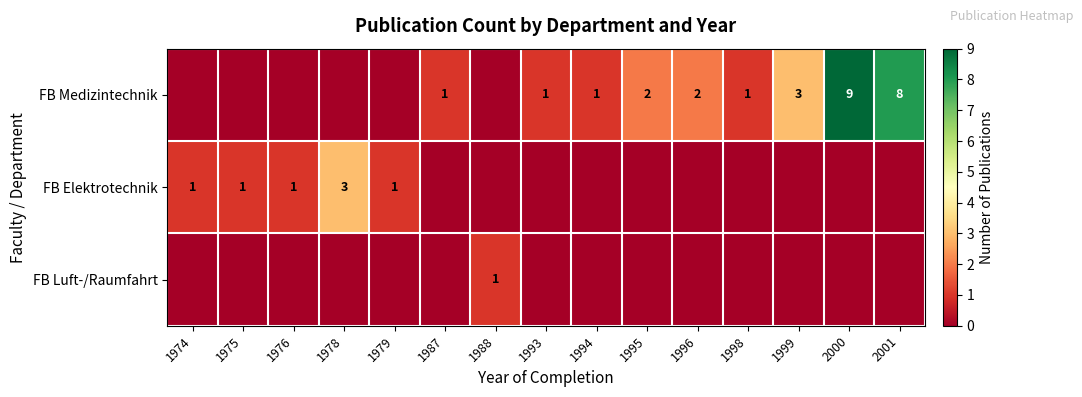

True or false: FB Elektrotechnik has a value of 1 at 1979.

True